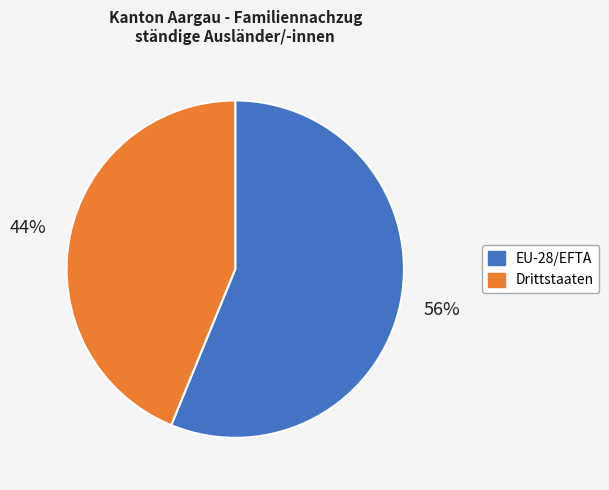

The EU-28/EFTA slice represents 56% of the pie. True or false?

True